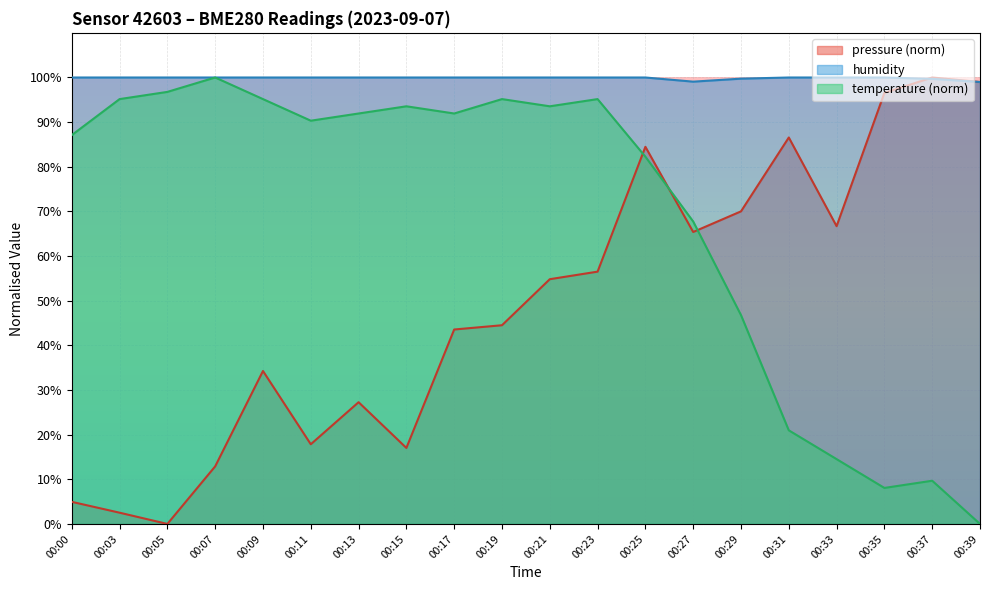

Count the number of data series in this chart.

3